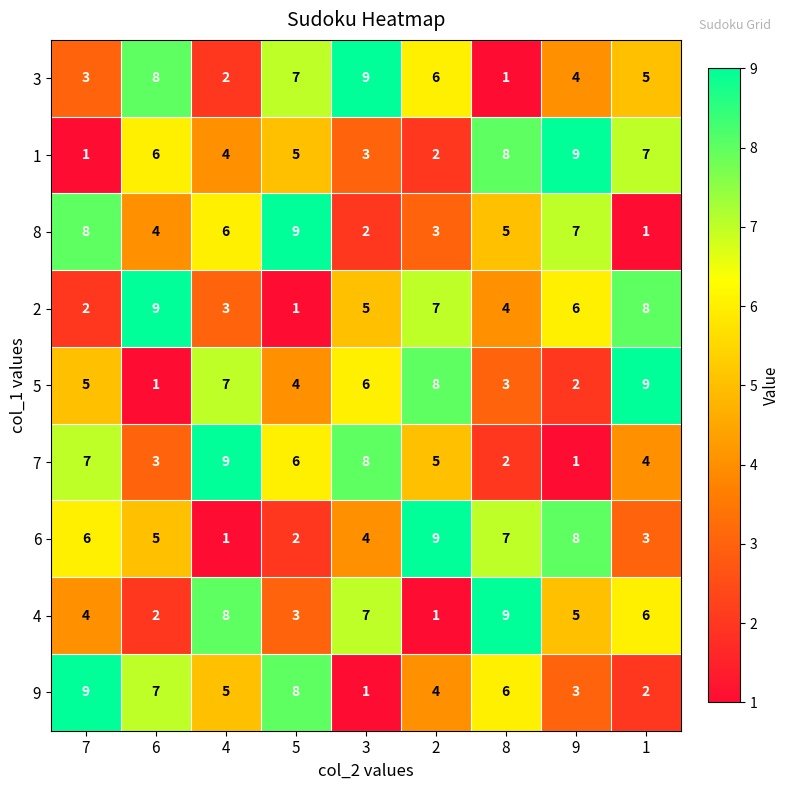

Is the value of 9 at 7 greater than the value of 6 at 6?

Yes